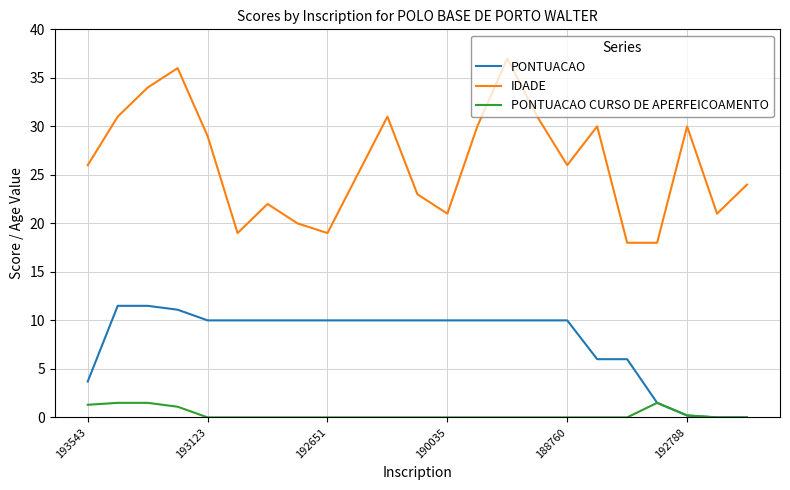

True or false: PONTUACAO and IDADE cross at least once.

False